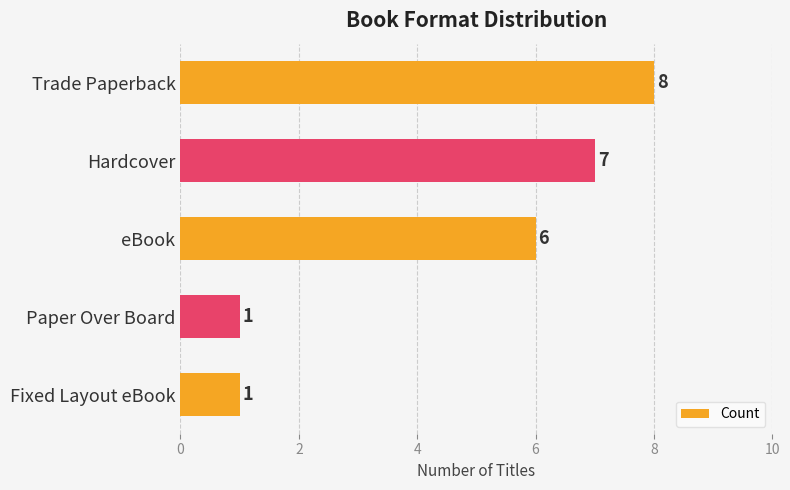

What is the value of the 4th bar from the top?

1